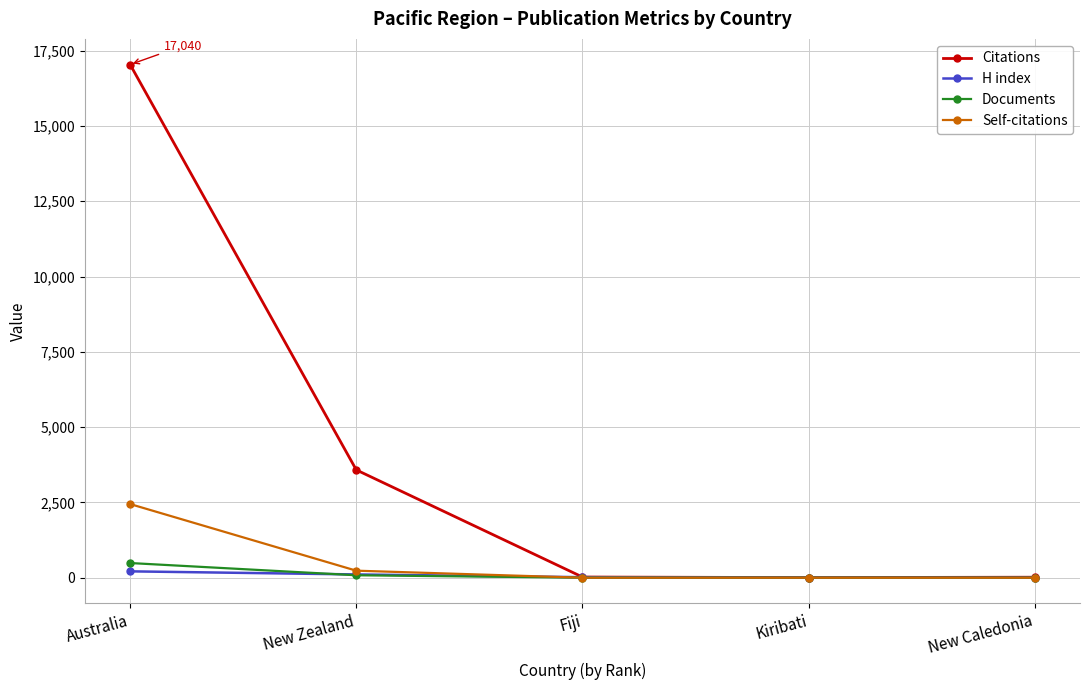

Does the chart have visible grid lines?

Yes